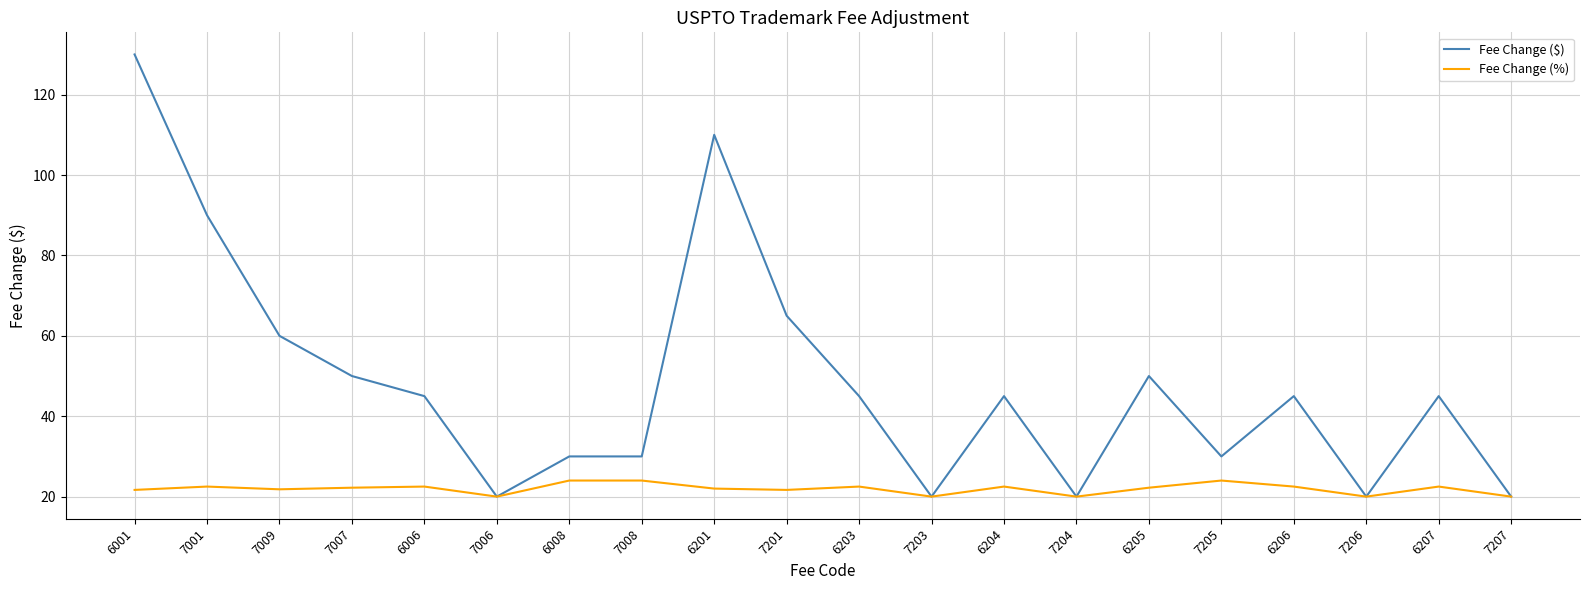

Read the Fee Change ($) value at 7205.

30.0